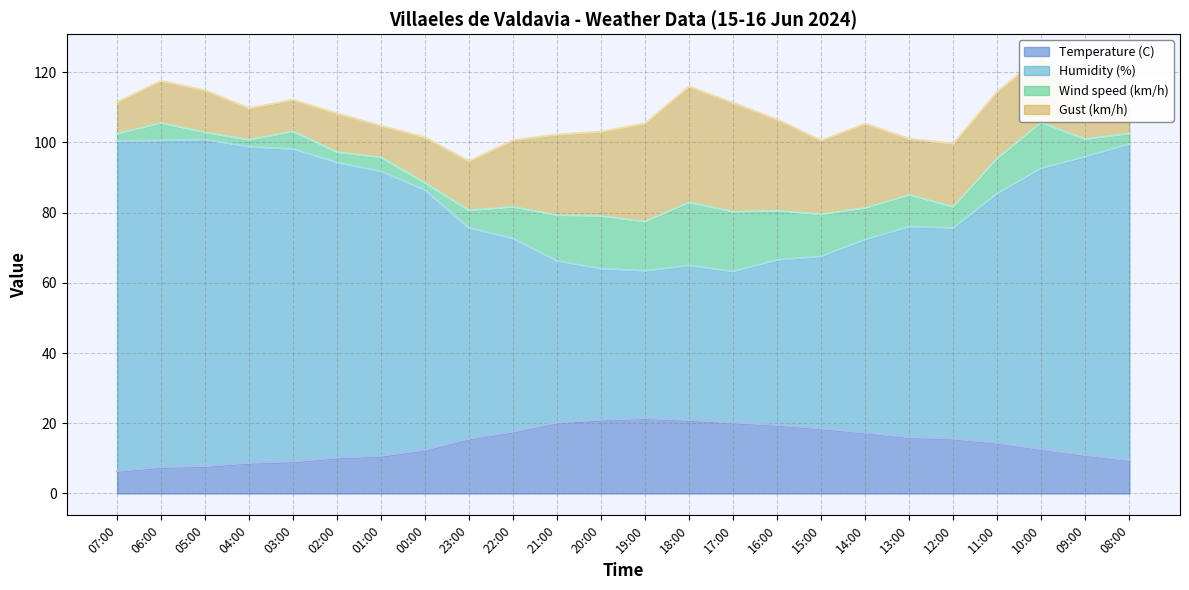

Which series has the largest total across all categories?

Humidity (%)